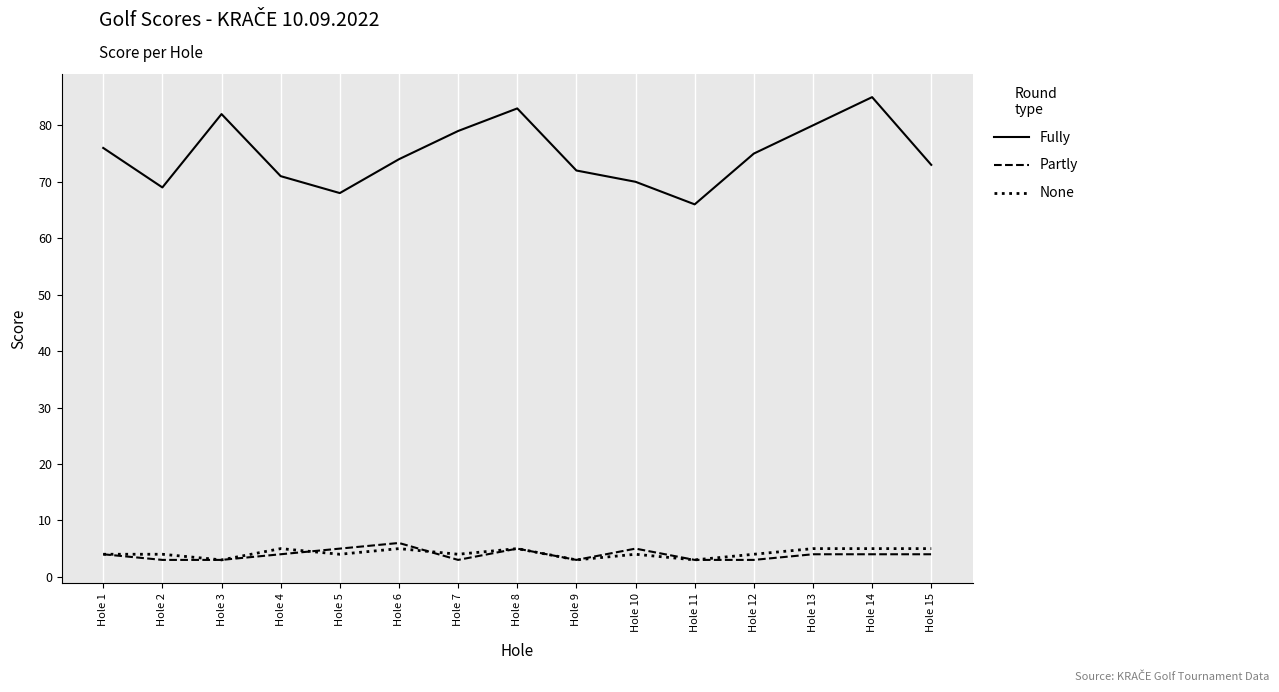

Is this an area chart (filled region under the line)?

No